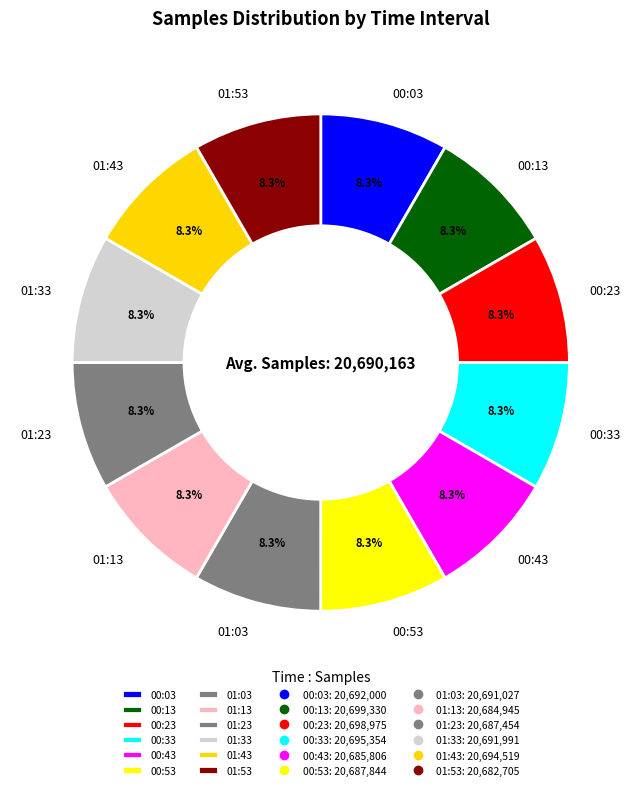

How many slices are in this pie chart?

12